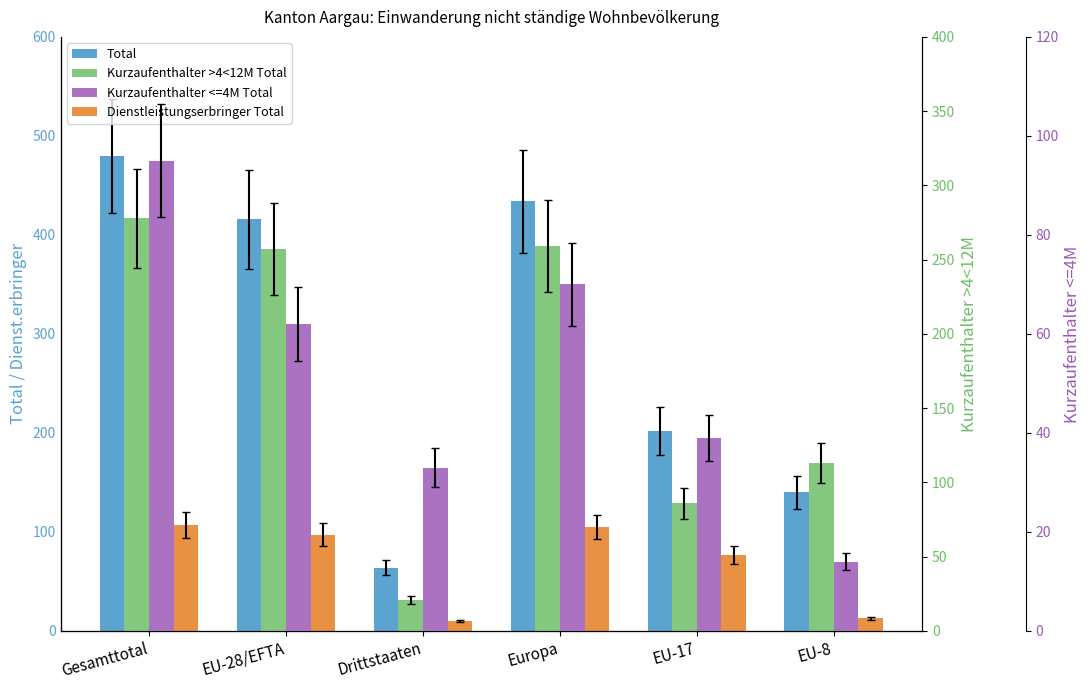

Is it true that Total equals 130 at EU-17?

False